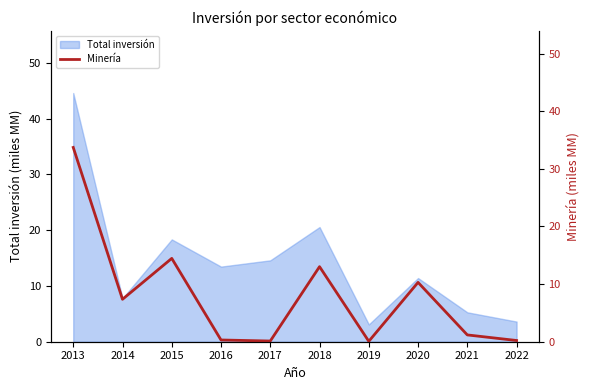

How many data points does each series have?

10